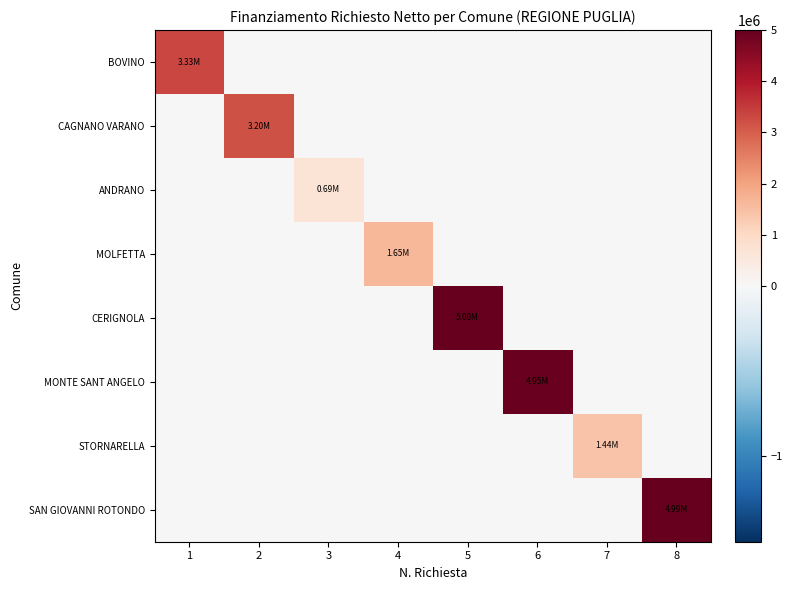

What is the difference between the highest and lowest values at 5?

5000000.0